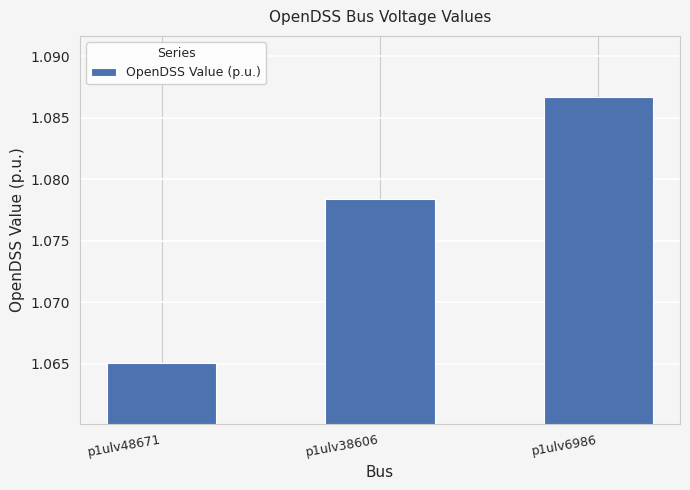

Which label corresponds to the largest value in the chart?

p1ulv6986